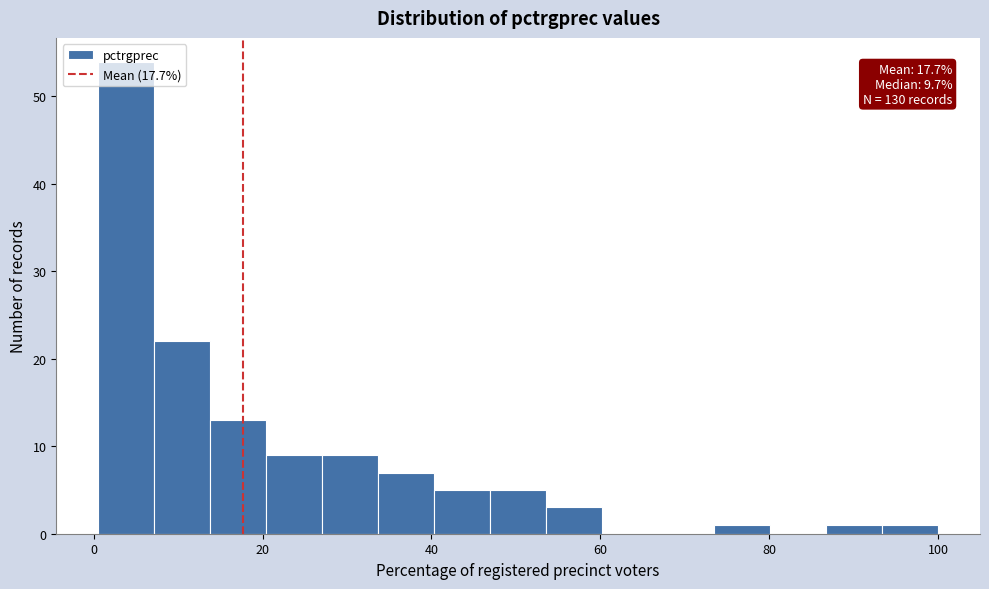

Around what value on the x-axis is the tallest bar? Give the approximate position of its centre, as read against the axis.

4